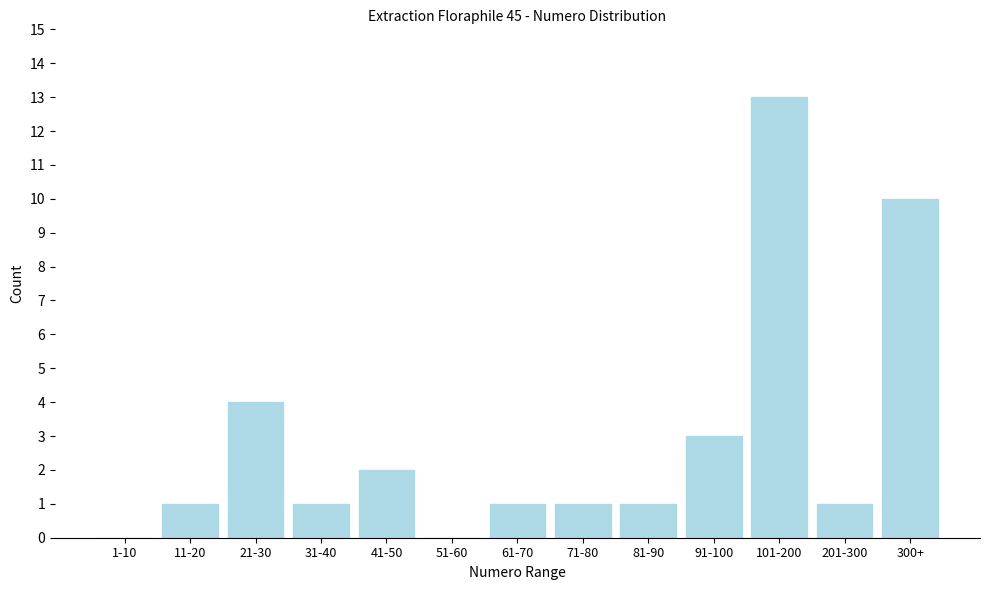

Reading left to right, transcribe all the data shown in this chart.

1-10=0	11-20=1	21-30=4	31-40=1	41-50=2	51-60=0	61-70=1	71-80=1	81-90=1	91-100=3	101-200=13	201-300=1	300+=10